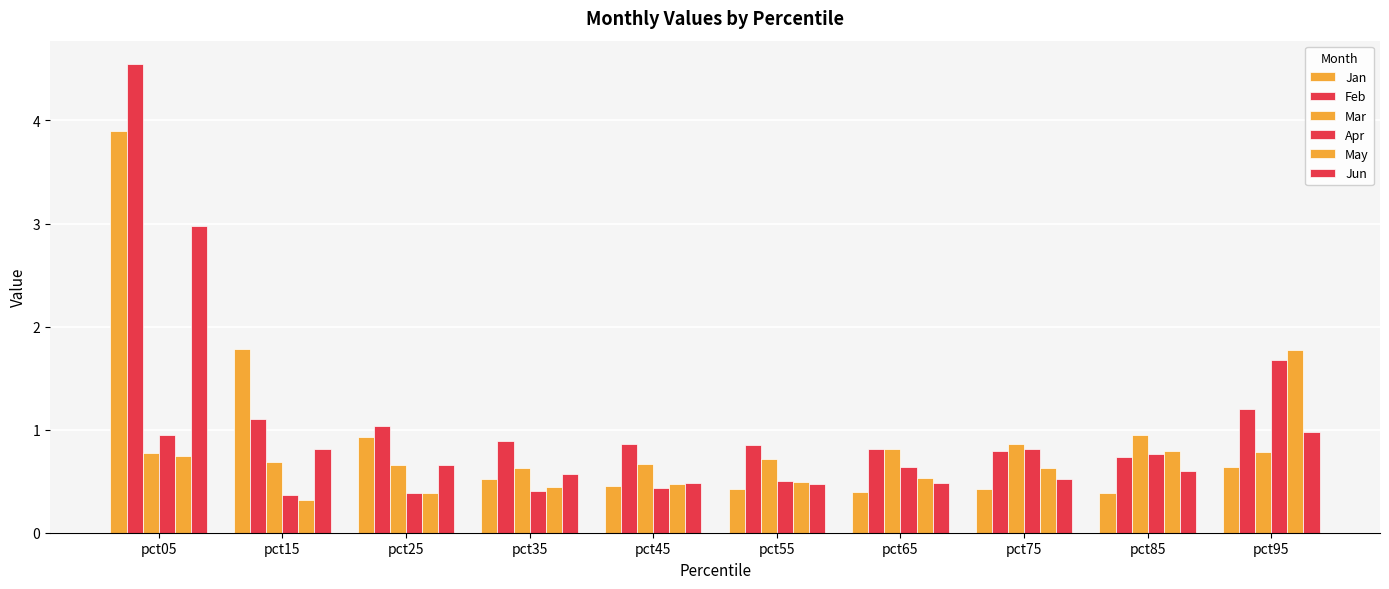

At pct35, list the series in order from largest to smallest.

Feb, Mar, Jun, Jan, May, Apr